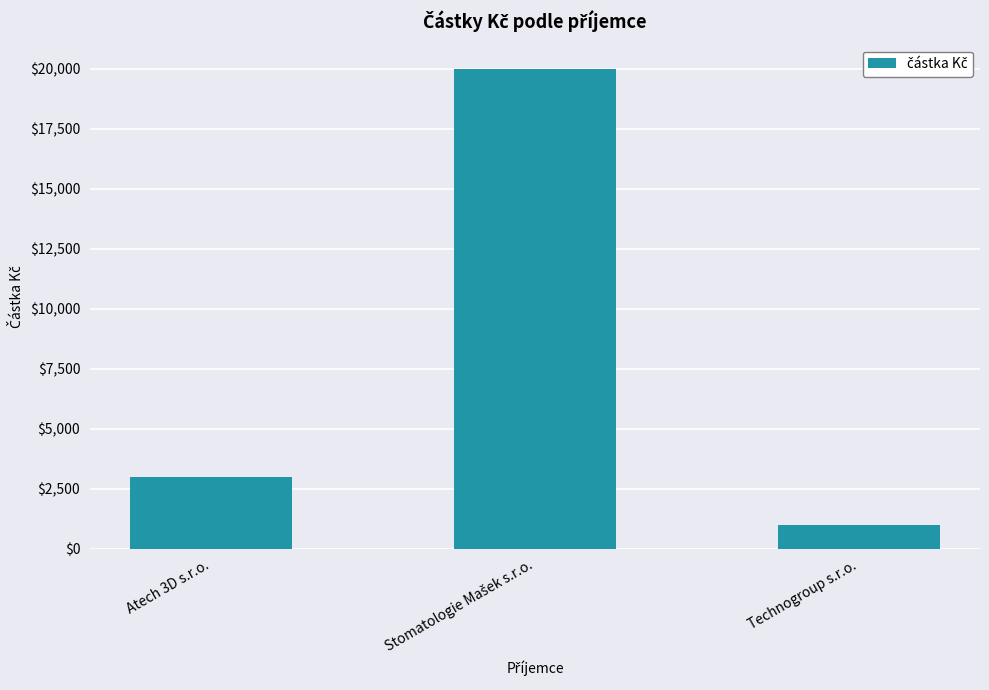

What is the value of the 2nd bar from the left?

20000